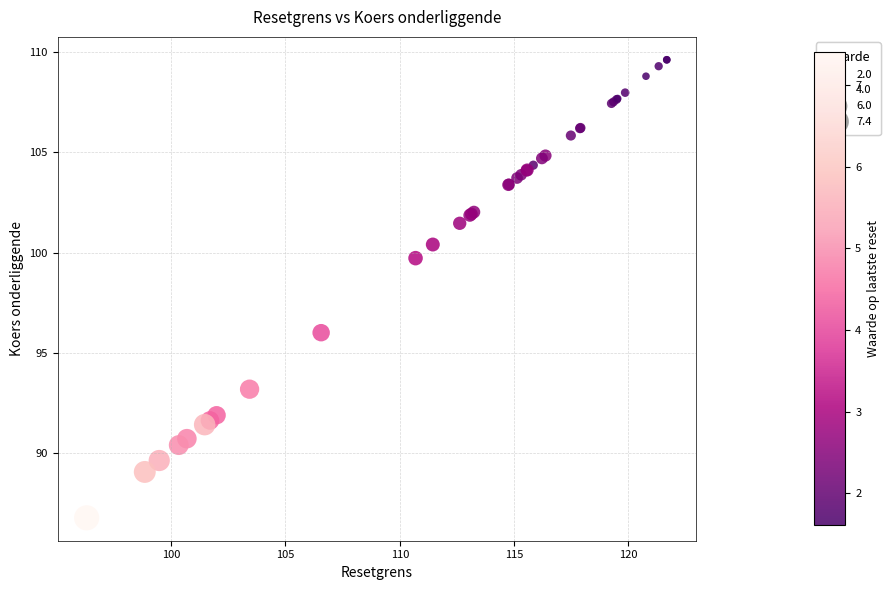

What Y value in the scatter plot is closest to 98?

99.7